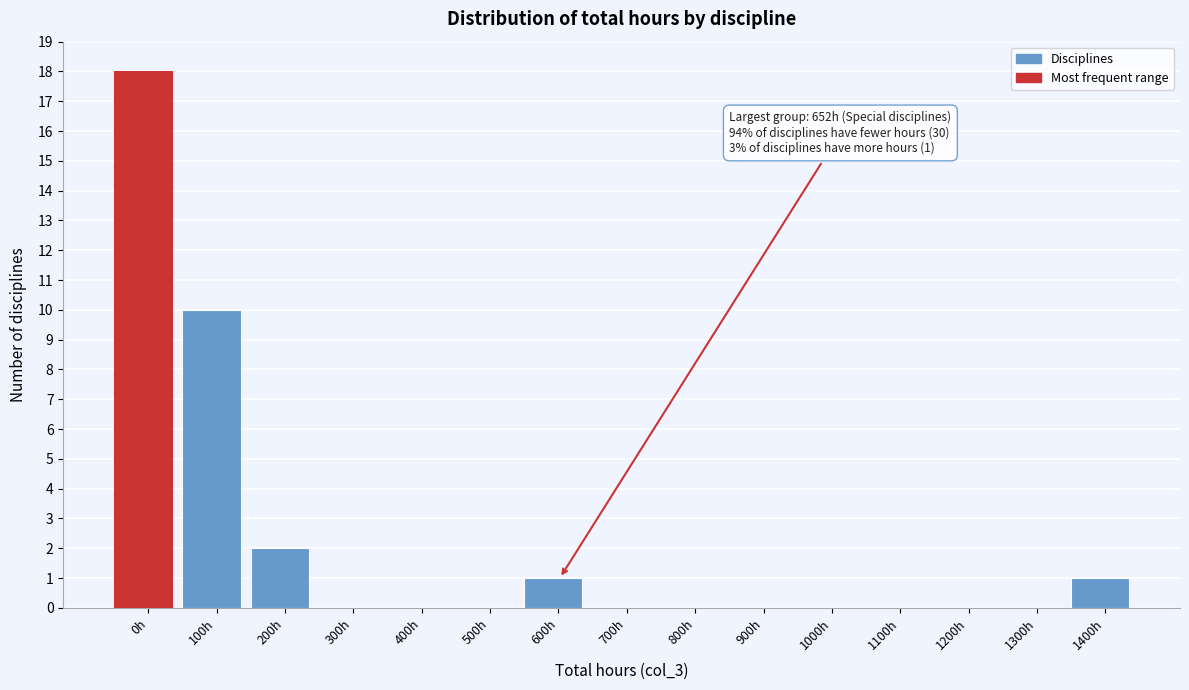

Reading right to left, extract all data points from this chart.

1400h=1	1300h=0	1200h=0	1100h=0	1000h=0	900h=0	800h=0	700h=0	600h=1	500h=0	400h=0	300h=0	200h=2	100h=10	0h=18